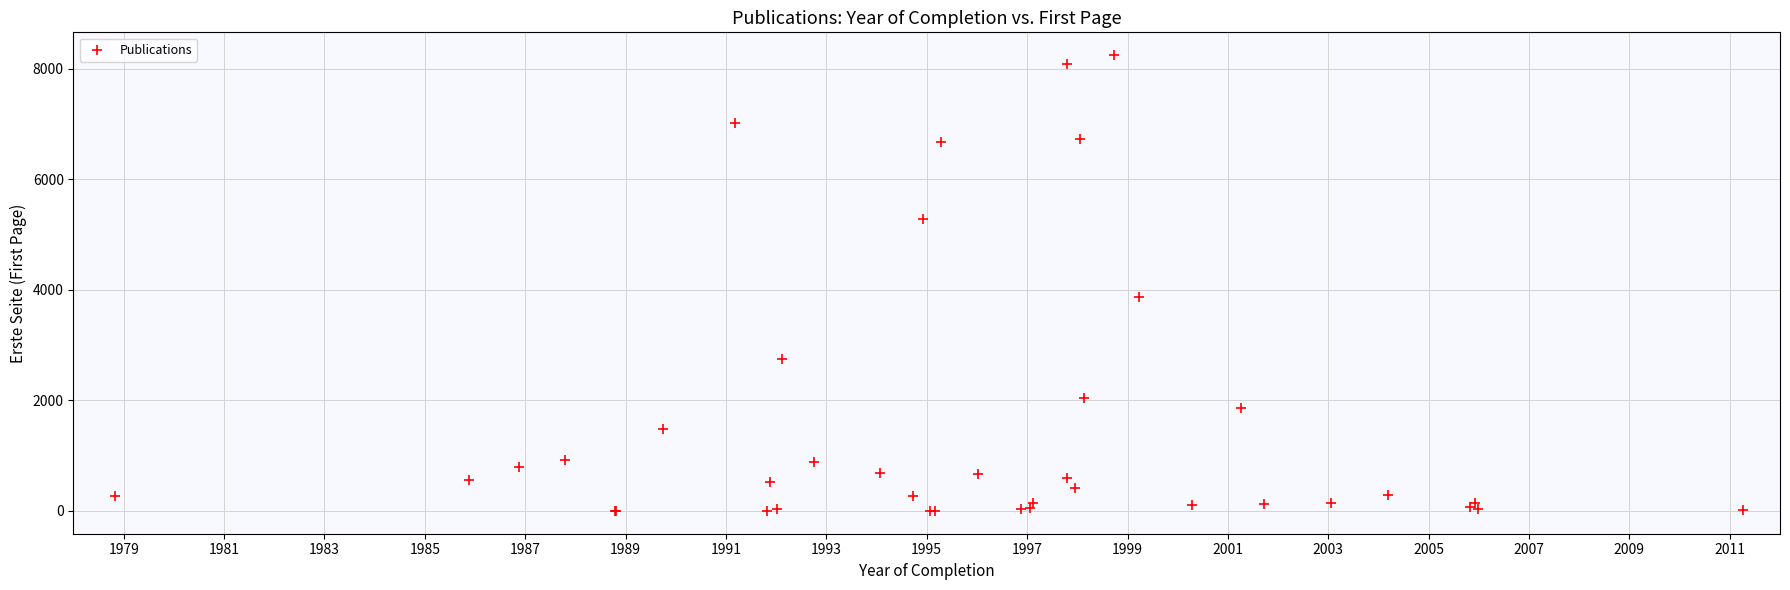

What Y value in the scatter plot is closest to 4121?

3877